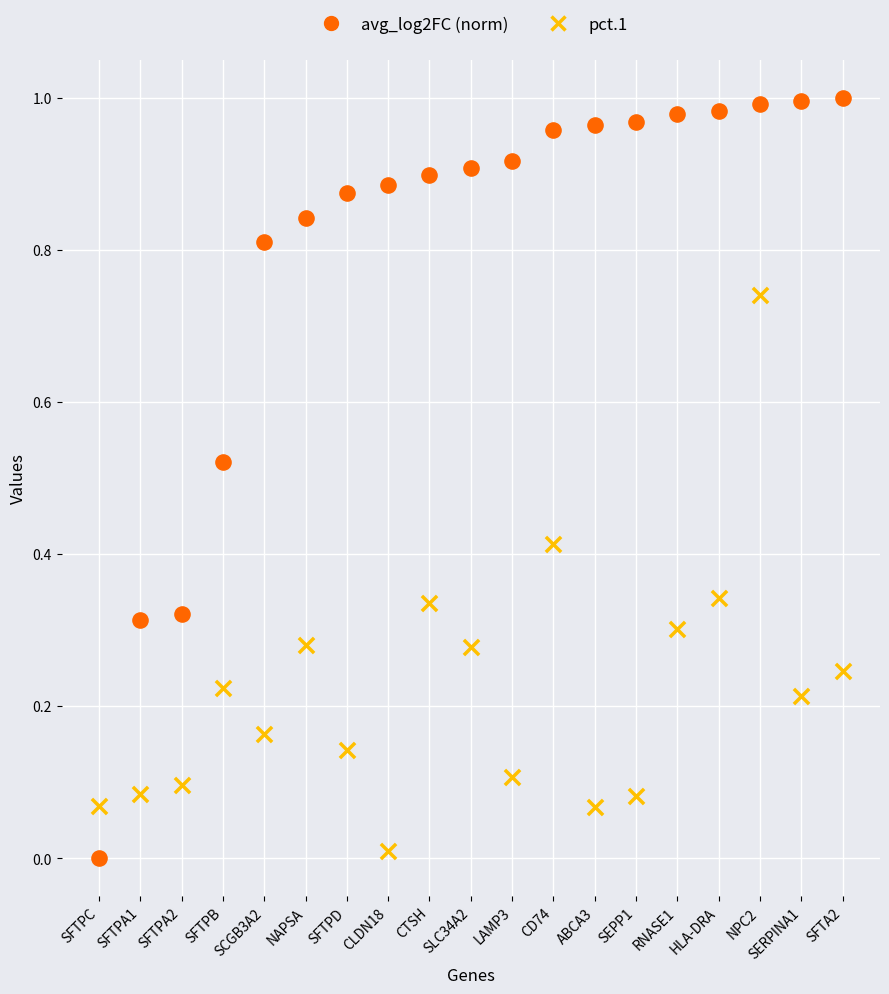

Which series contains the highest Y value?

avg_log2FC (norm)